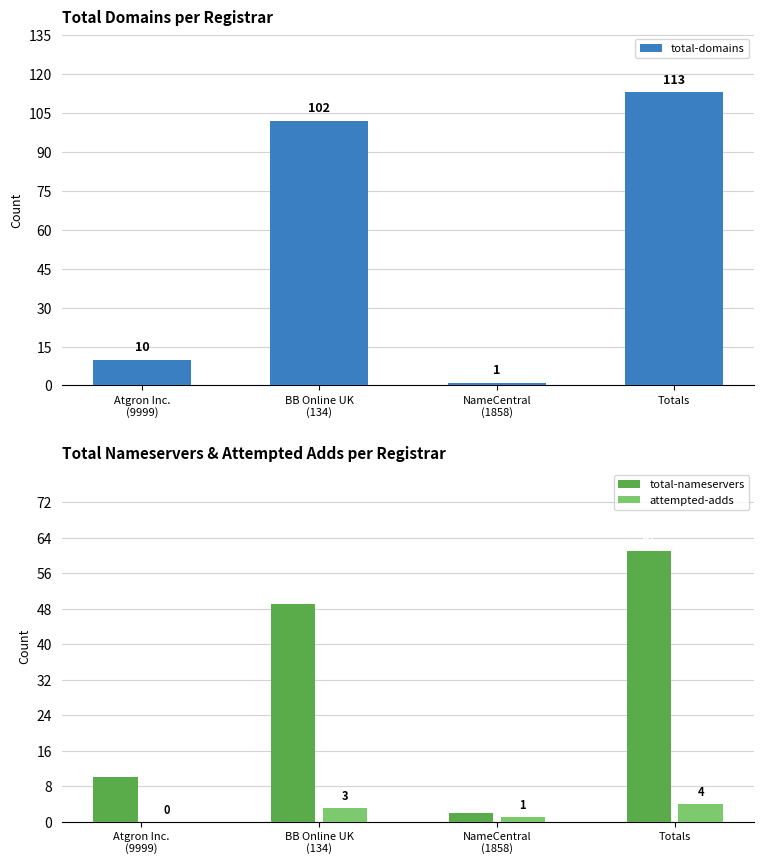

At Atgron Inc.
(9999), list the series in order from smallest to largest.

attempted-adds, total-domains, total-nameservers